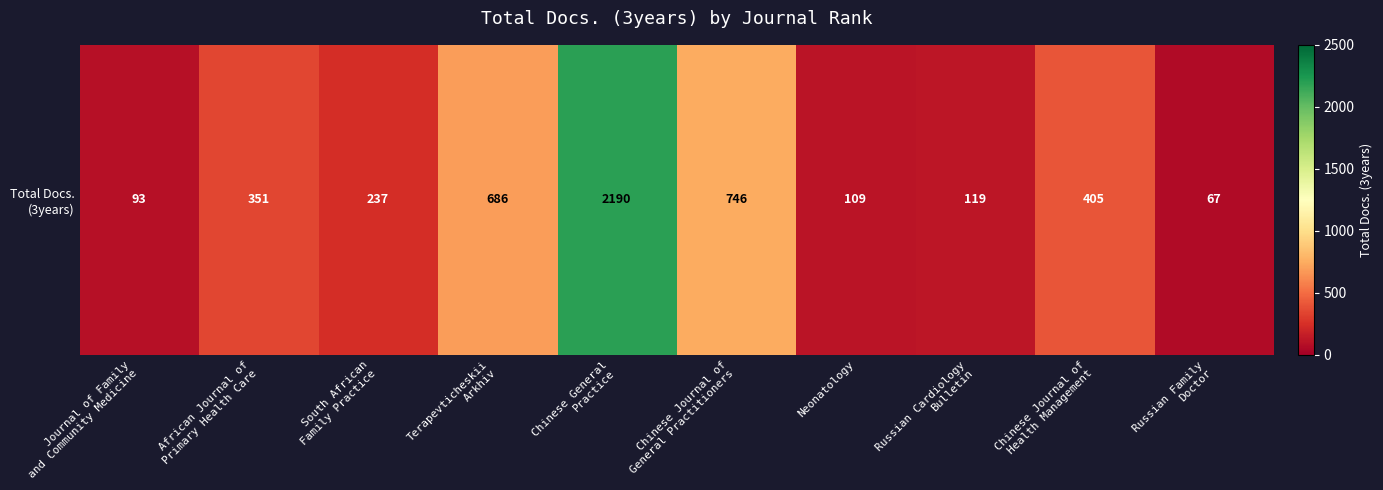

What is the smallest value displayed?

67